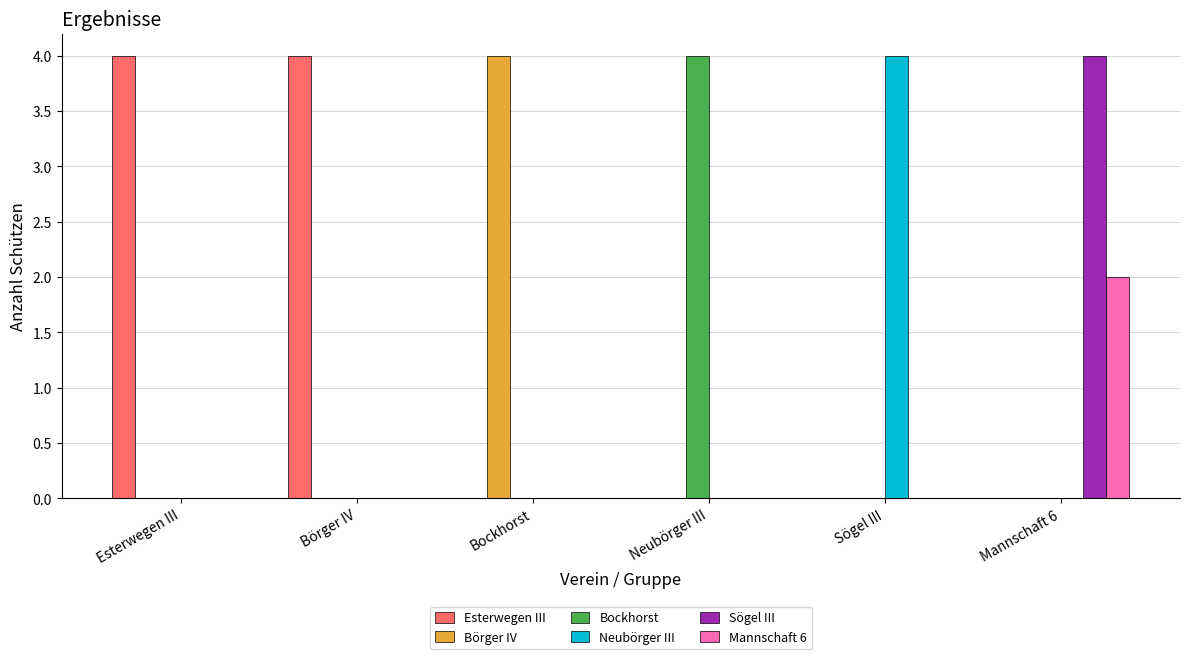

What is the greatest value displayed?

4